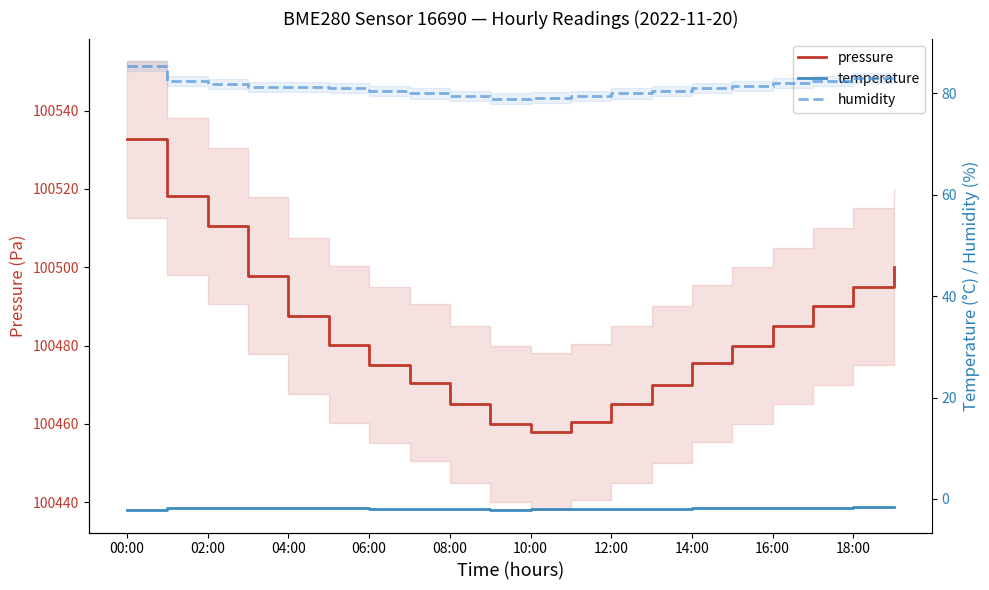

What is the difference between the maximum and second lowest values in the humidity series?

6.2